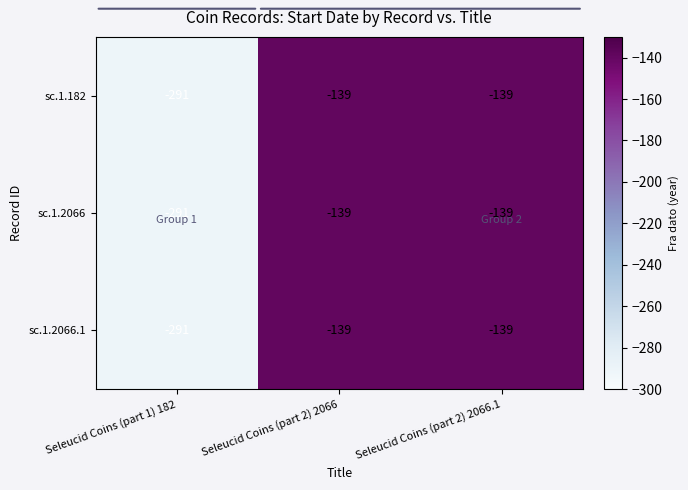

What is the highest value of the sc.1.2066 series?

-139